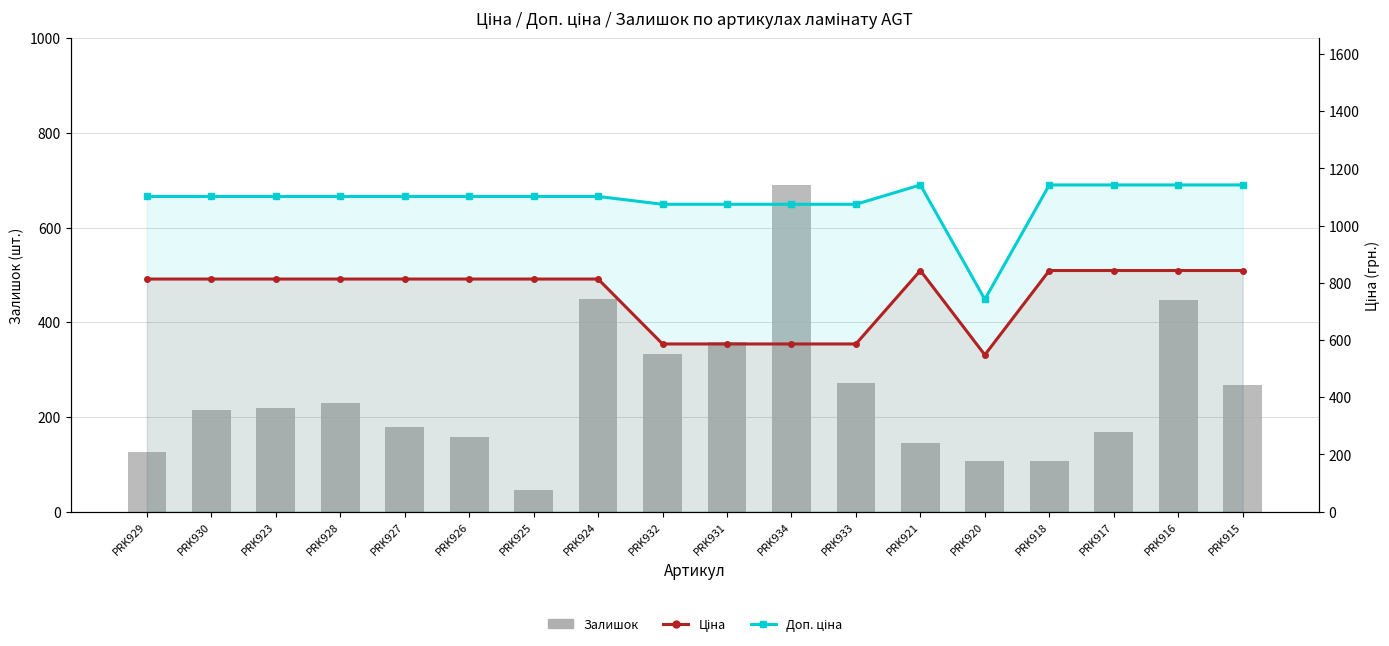

List the series in order of their overall mean, lowest first.

Залишок, Ціна, Доп. ціна